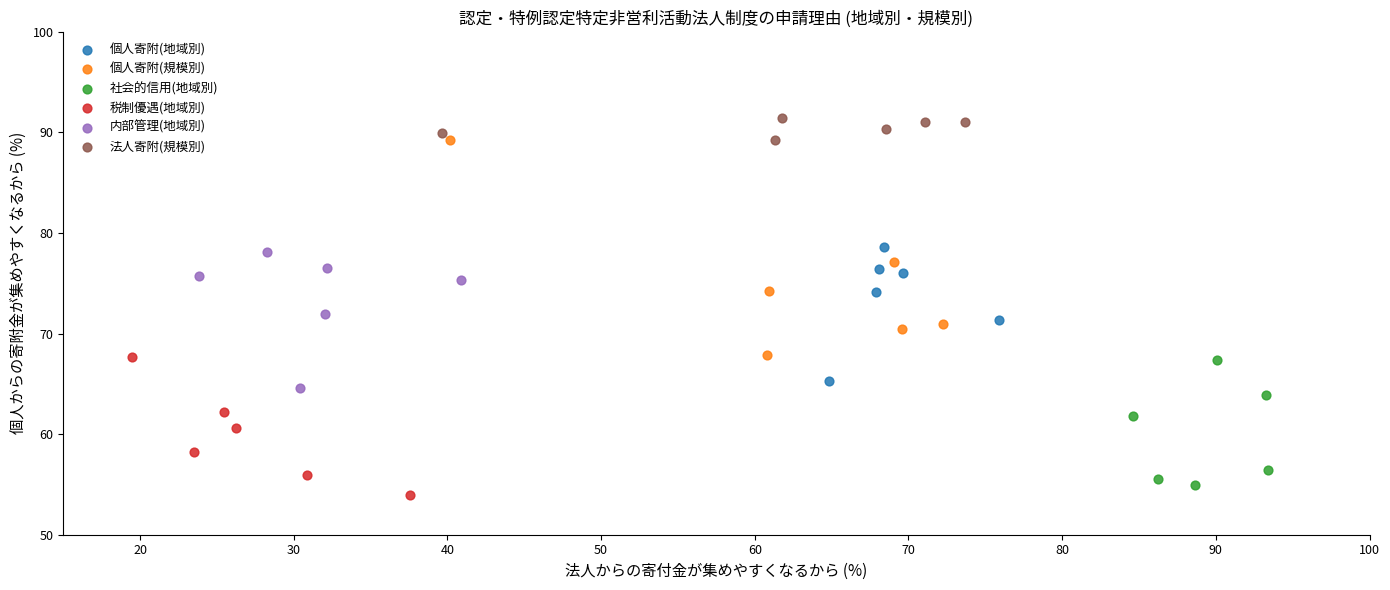

Which series contains the lowest Y value?

税制優遇(地域別)